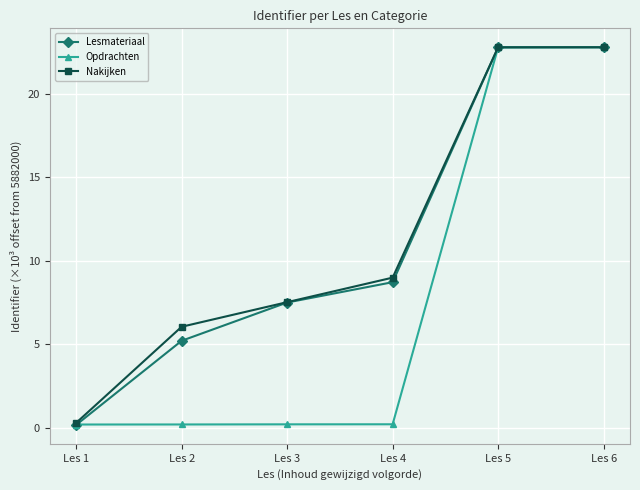

What is the value of the Lesmateriaal point at the 5th from the left?

22.8